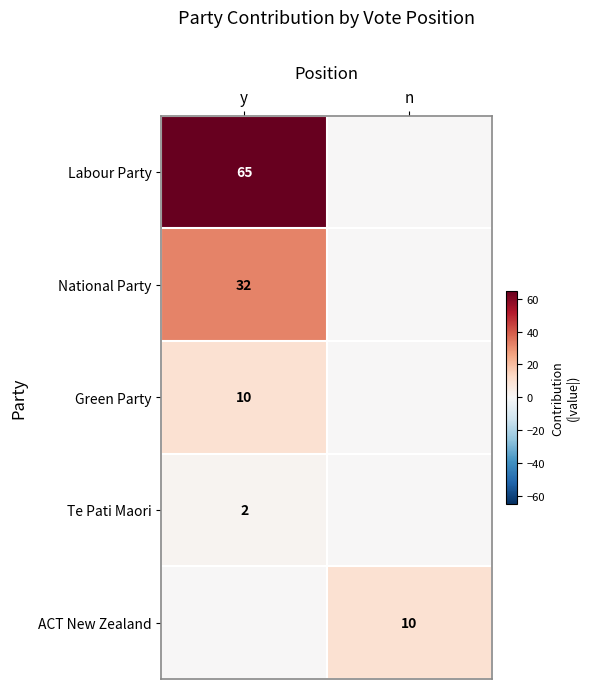

Is it true that Green Party equals 17 at y?

False